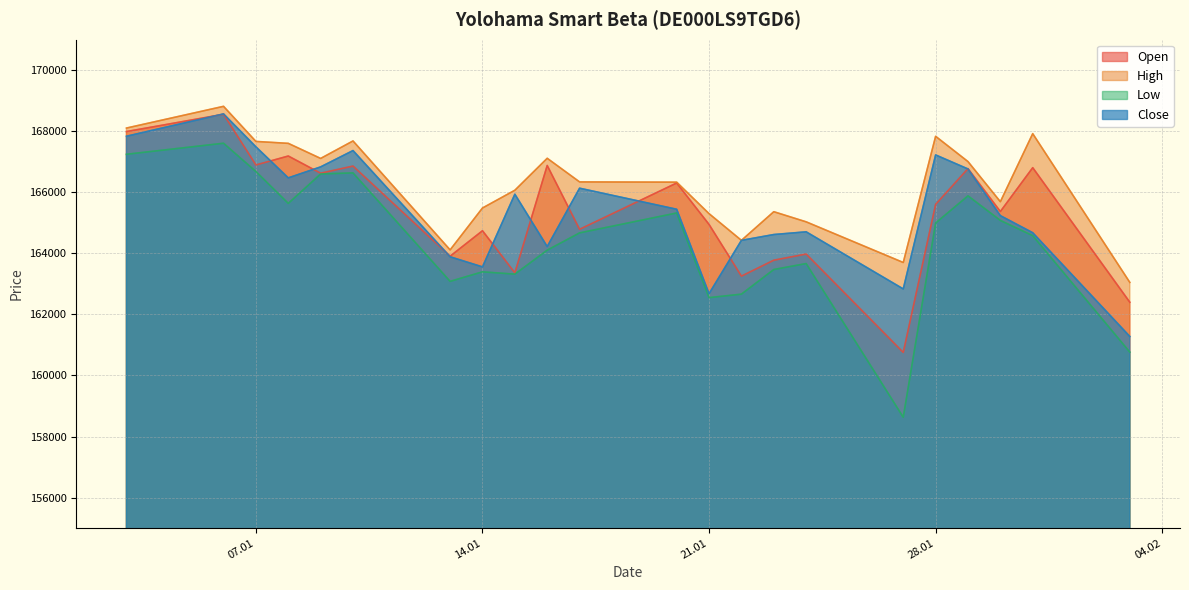

Which series has the largest total across all categories?

High